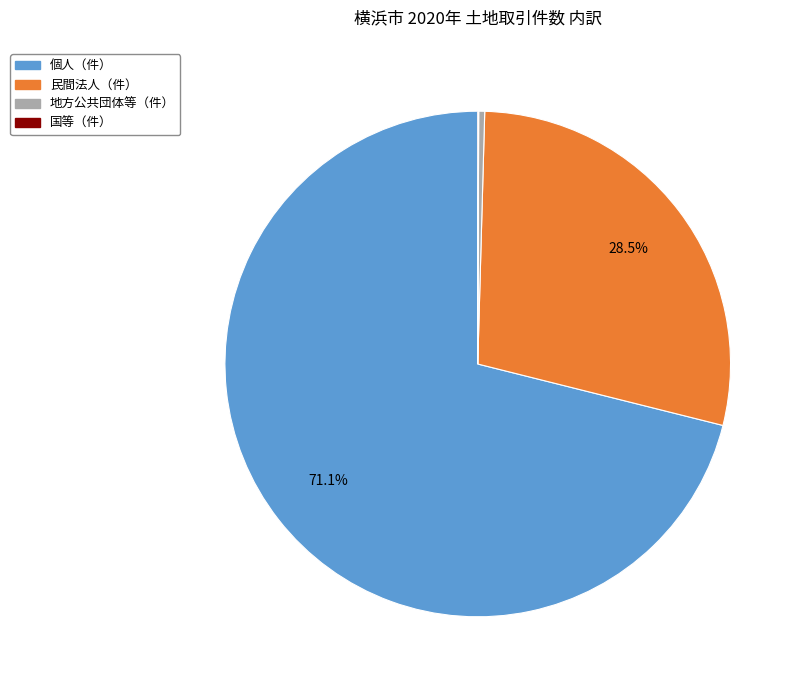

What is the largest slice in the pie chart?

個人（件）